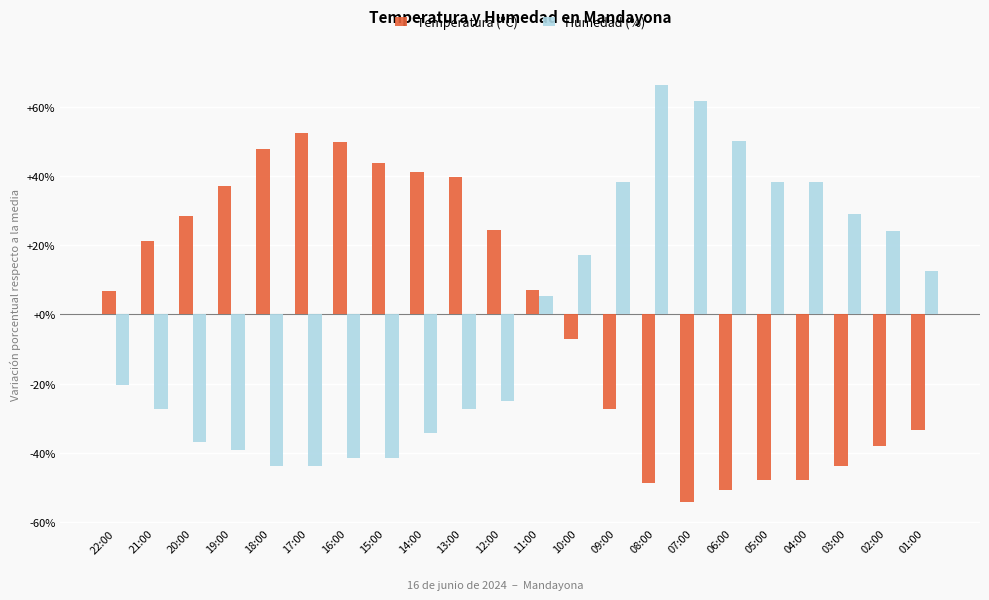

Is the value of Humedad (%) at 12:00 greater than the value of Temperatura (ºC) at 16:00?

No